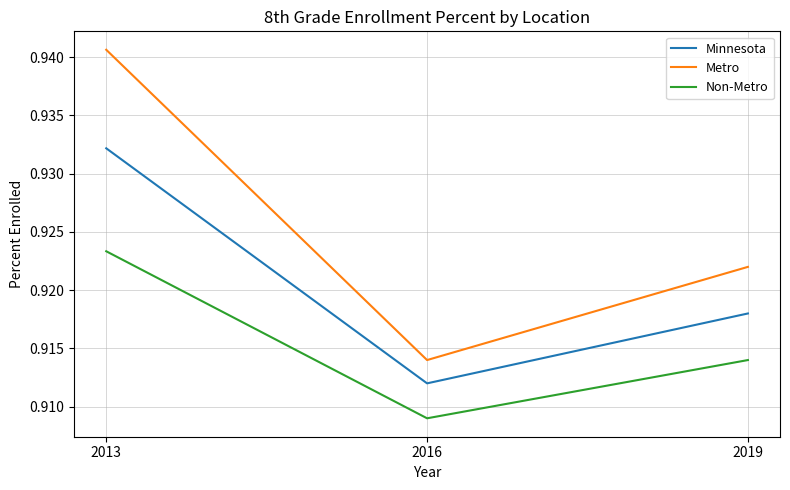

How many lines are shown in the chart?

3